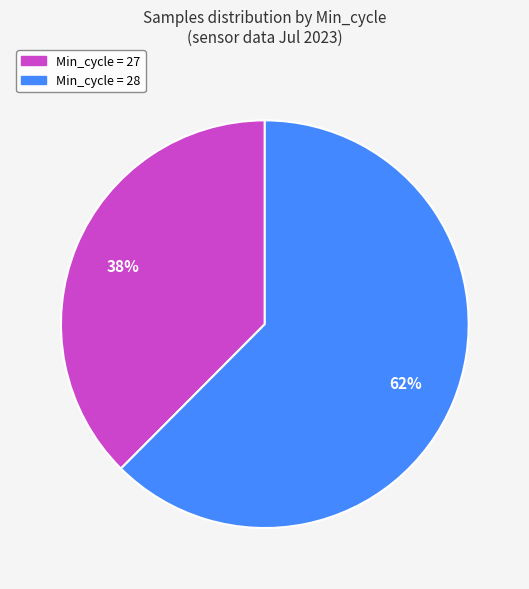

Is there a majority slice in this chart?

Yes